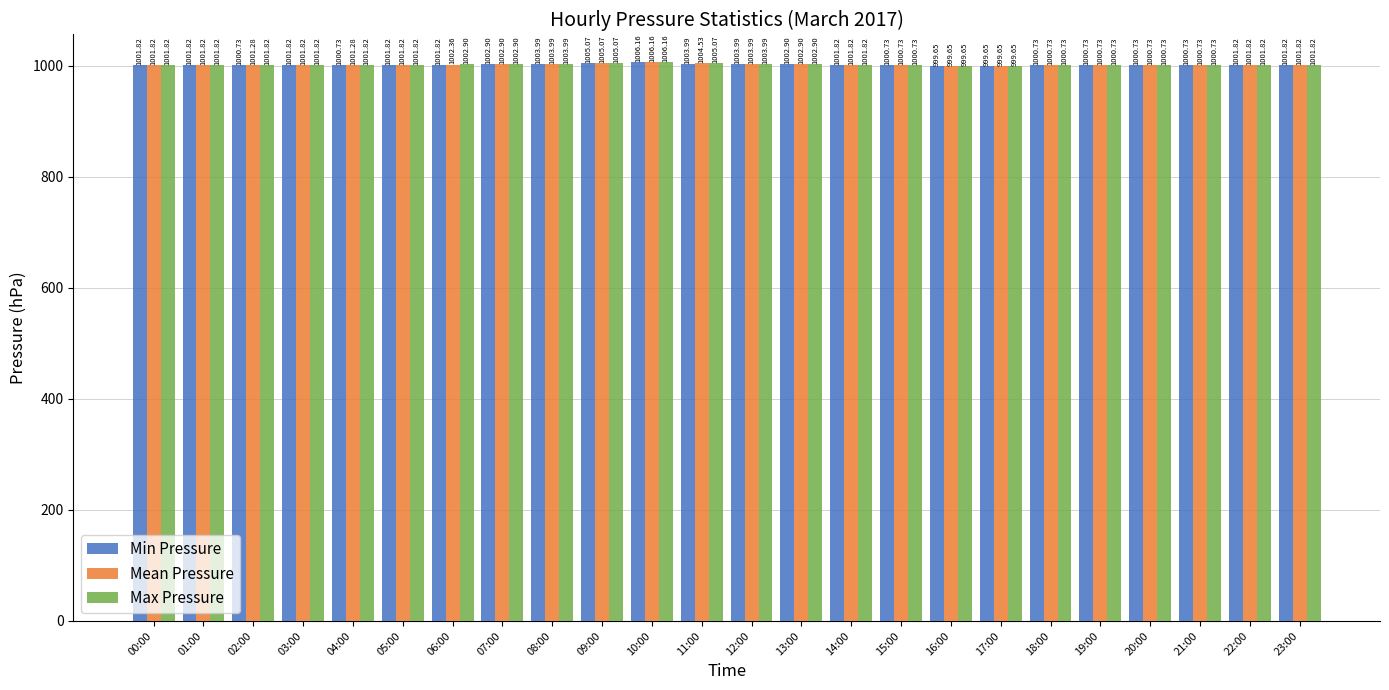

What is the sum of the Mean Pressure values at 15:00 and 12:00?

2004.7